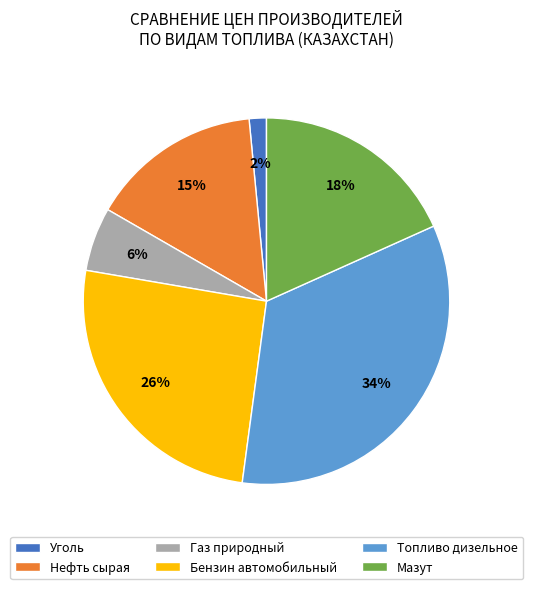

Do Газ природный and Нефть сырая together represent more than half of the pie?

No